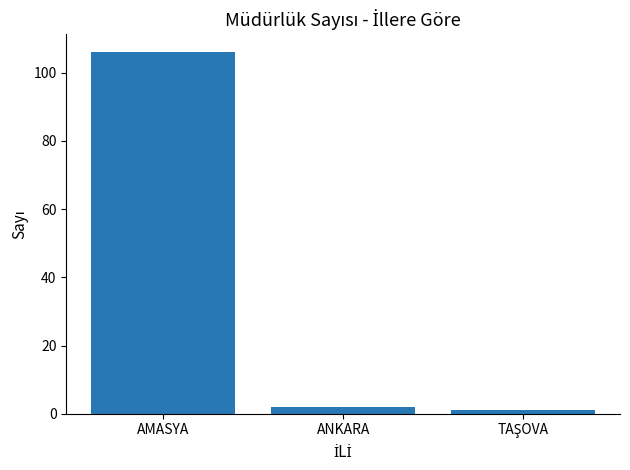

What is the label of the 2nd bar from the left?

ANKARA